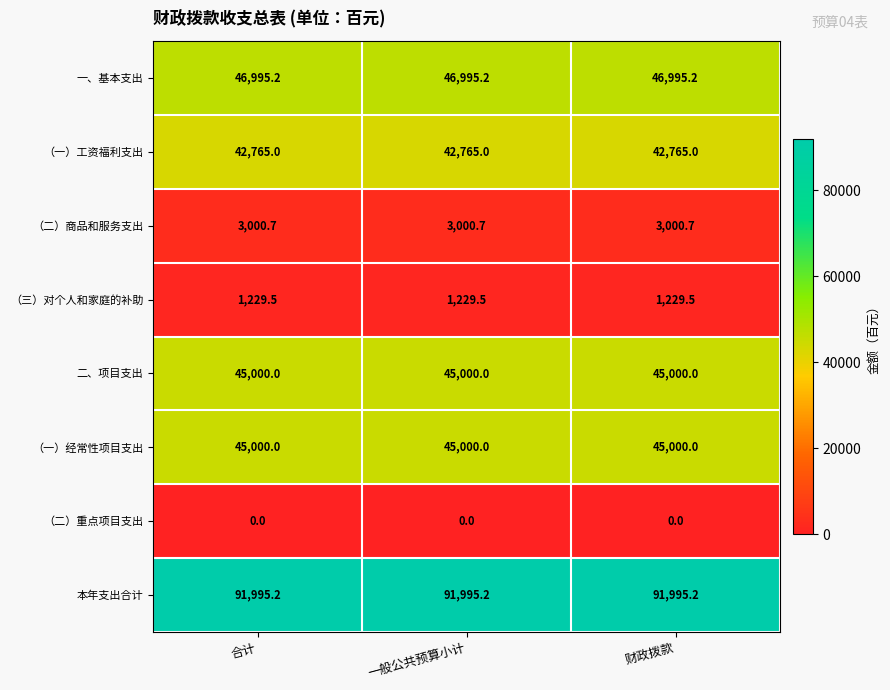

What value does the （二）商品和服务支出 series have at 一般公共预算小计?

3000.7